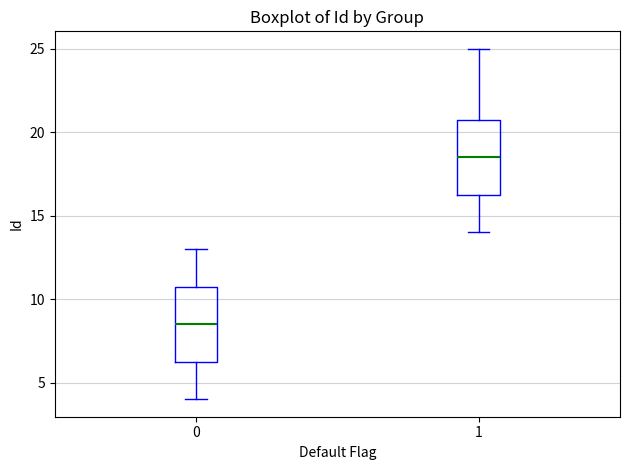

Reading left to right, transcribe this box plot: for each box, give where its median line is, the range the box spans, and where its two whiskers end, as read against the y-axis. The values are not printed on the chart, so give them approximately, as read against the axis.

0: median 8.5, box 6.5 to 11.0, whiskers 4.0 to 13.0
1: median 18.5, box 16.5 to 21.0, whiskers 14.0 to 25.0